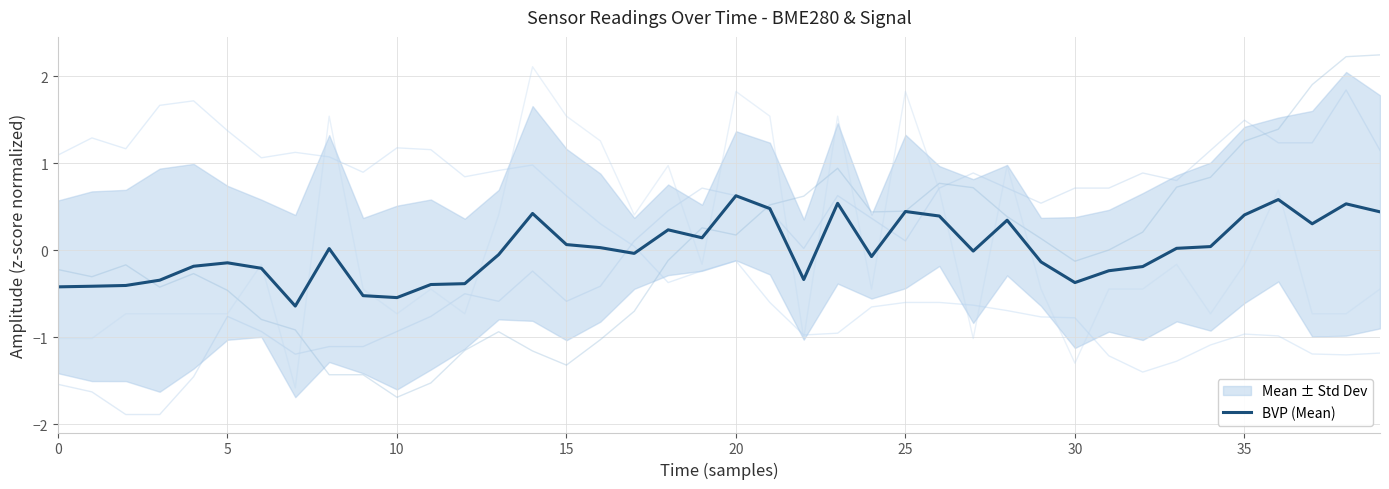

True or false: there are more than 0 points higher than both neighbors.

True